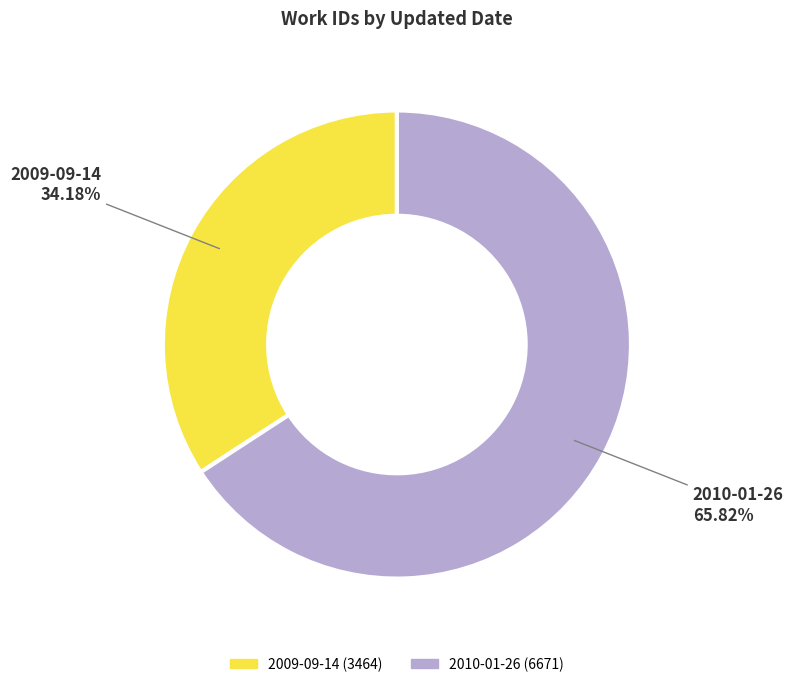

Between 2009-09-14 and 2010-01-26, which is larger?

2010-01-26